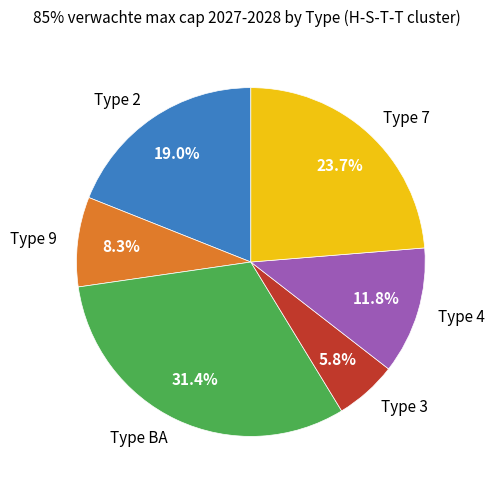

Count the number of slices in the pie.

6